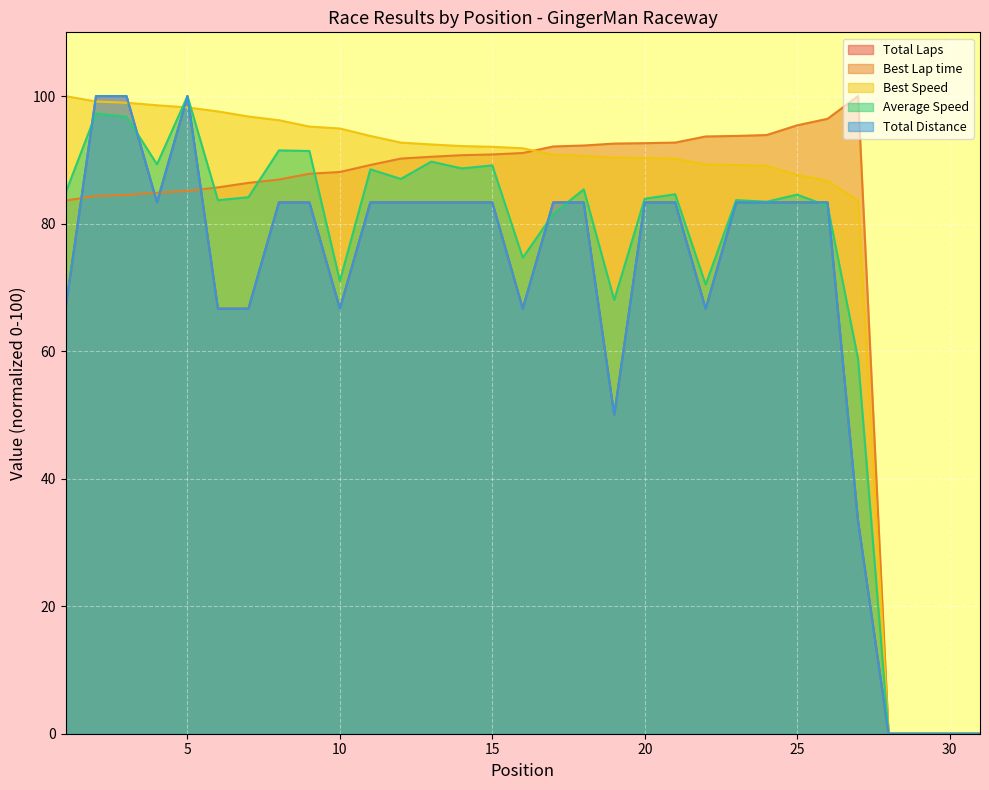

What is the spread (max minus min) of values at 8?

12.9